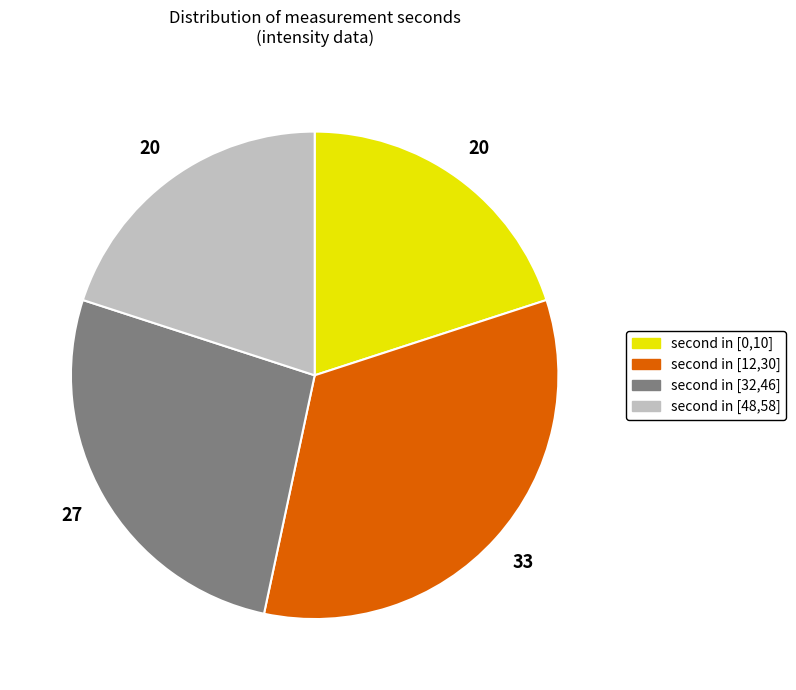

Is there any slice that represents more than half of the pie?

No